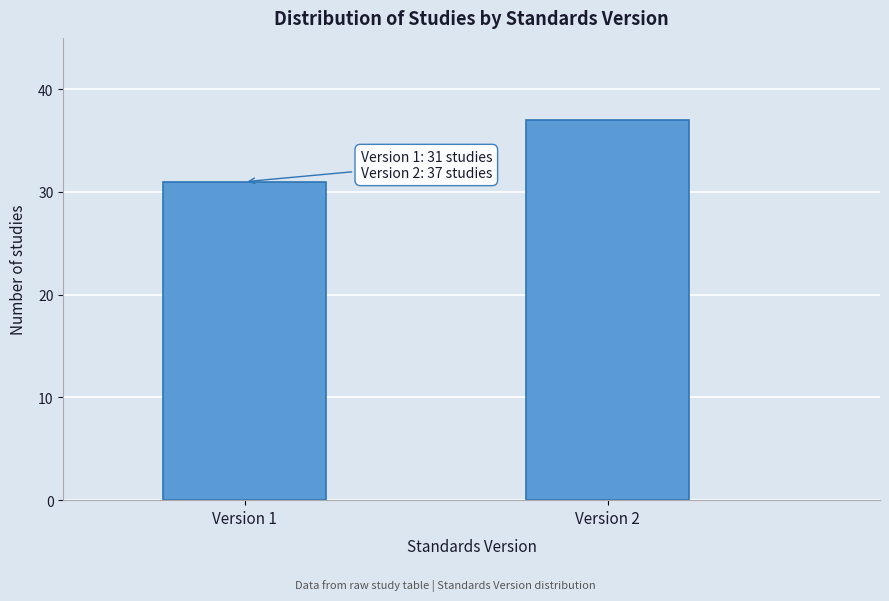

Reading right to left, extract all data points from this chart.

Version 2=37	Version 1=31